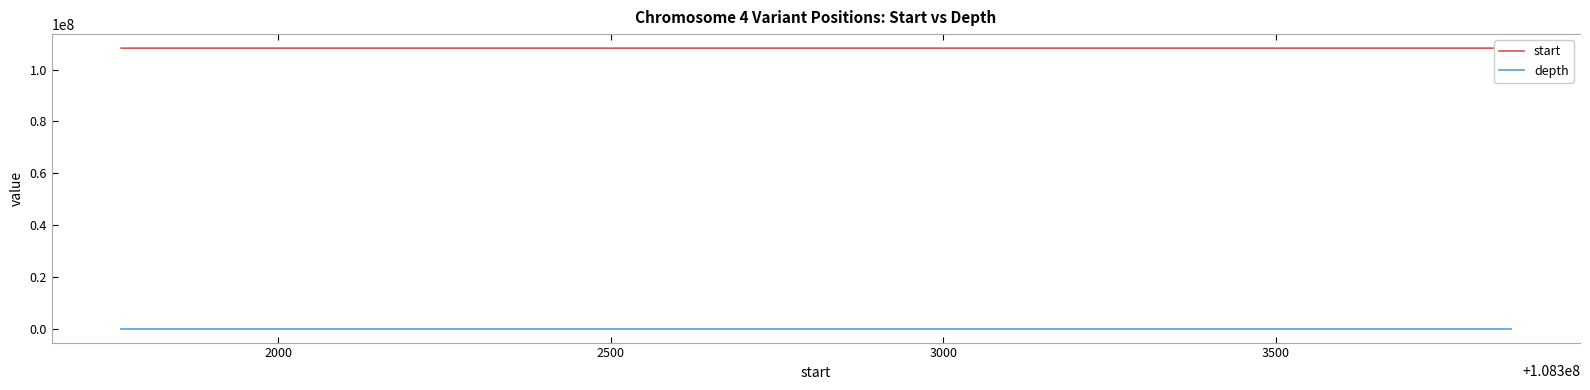

Does the chart display data point markers on the line(s)?

No